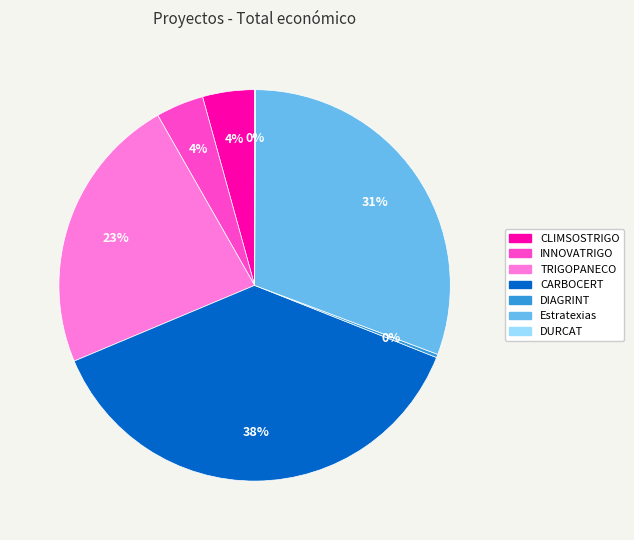

To the nearest percent, what portion does CARBOCERT represent?

38%